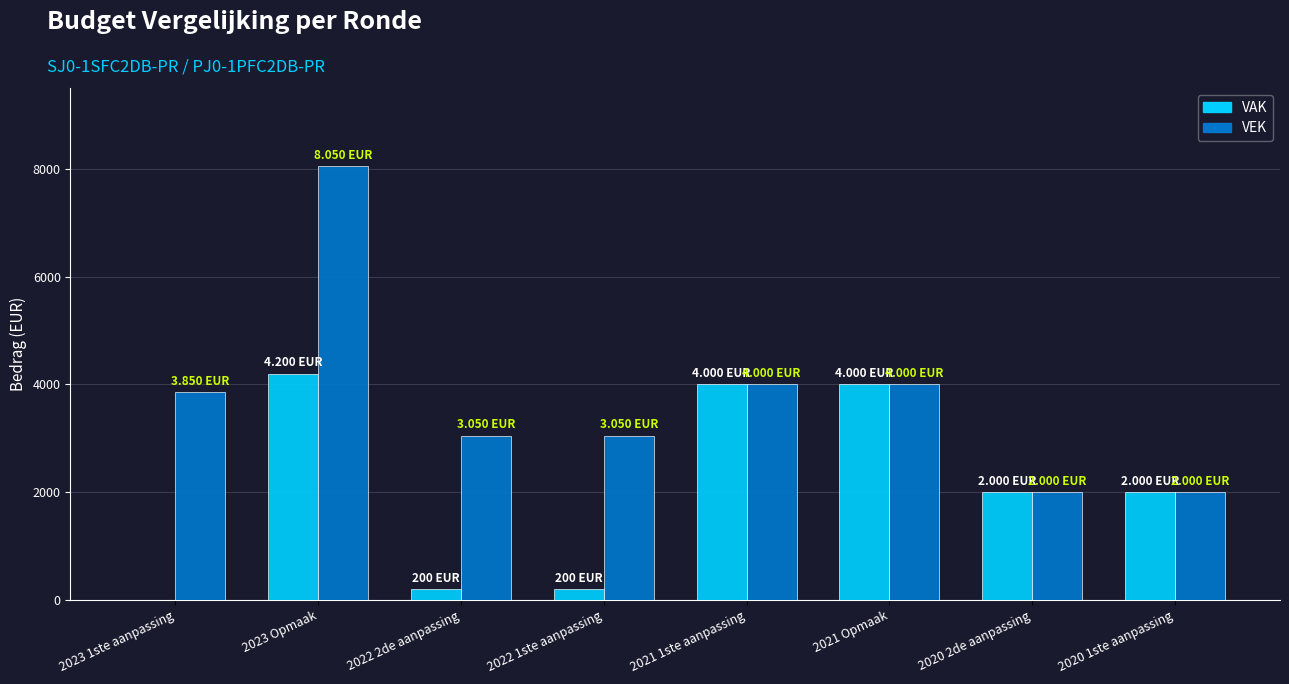

Which series has the widest spread of values?

VEK